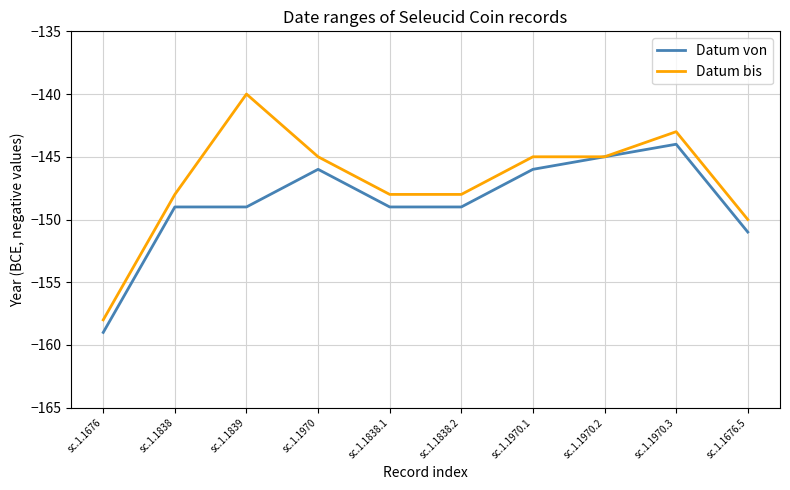

What position from the left is sc.1.1839?

3